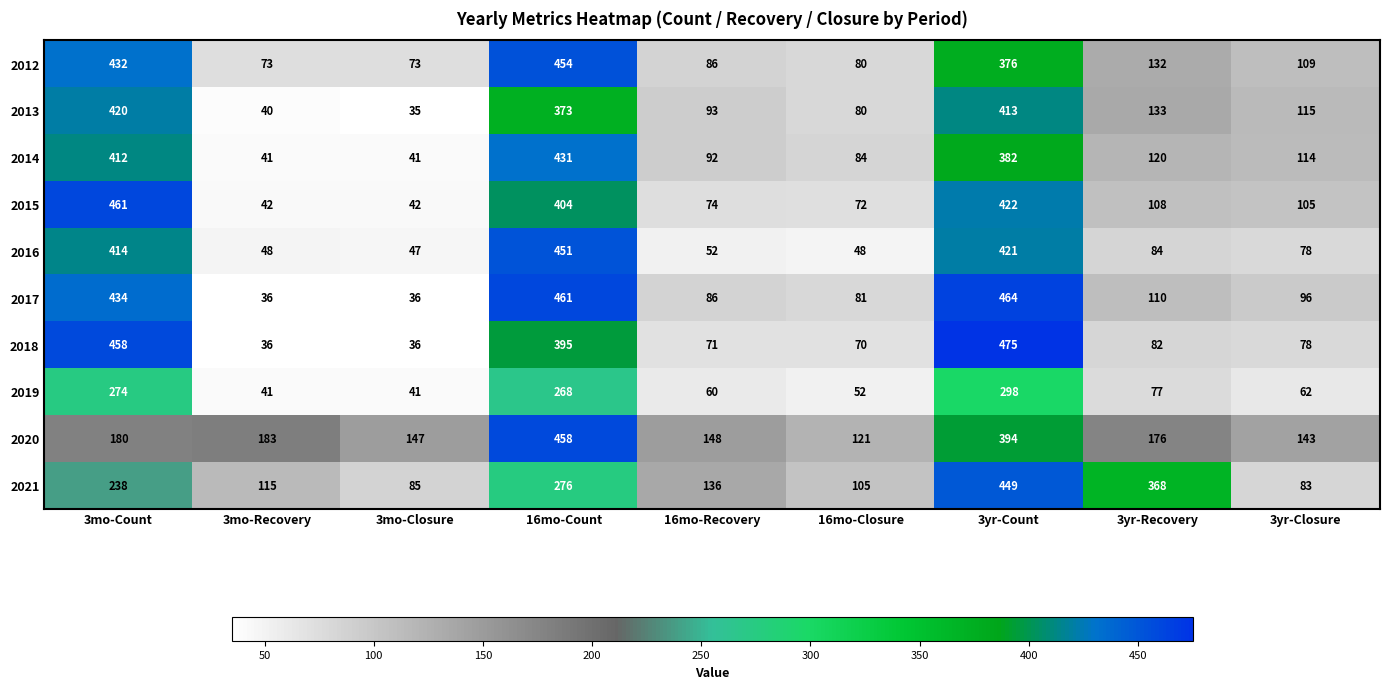

What is the minimum value shown in the chart?

35